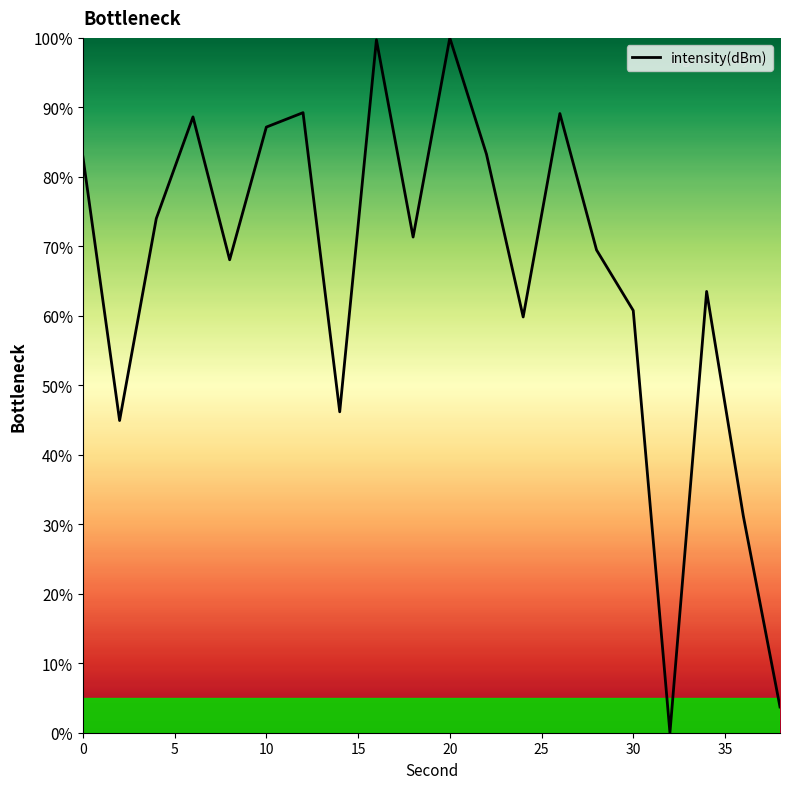

What is the maximum value shown in the chart?

100.0